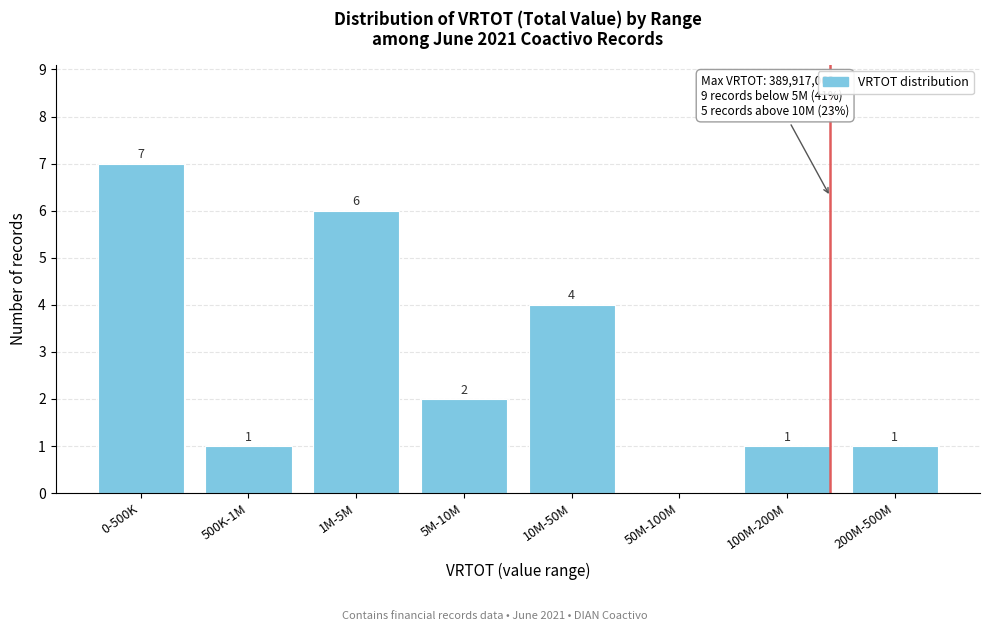

Reading right to left, what are all the values shown in this chart?

200M-500M=1	100M-200M=1	50M-100M=0	10M-50M=4	5M-10M=2	1M-5M=6	500K-1M=1	0-500K=7